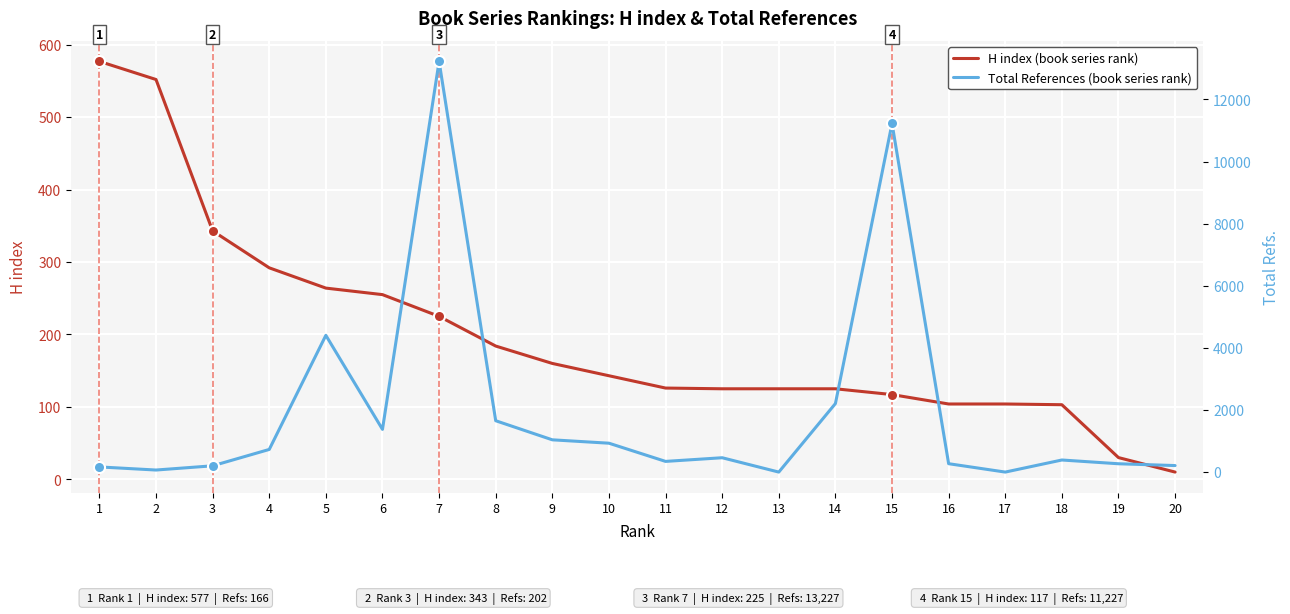

Which category has the highest value in the H index series?

1